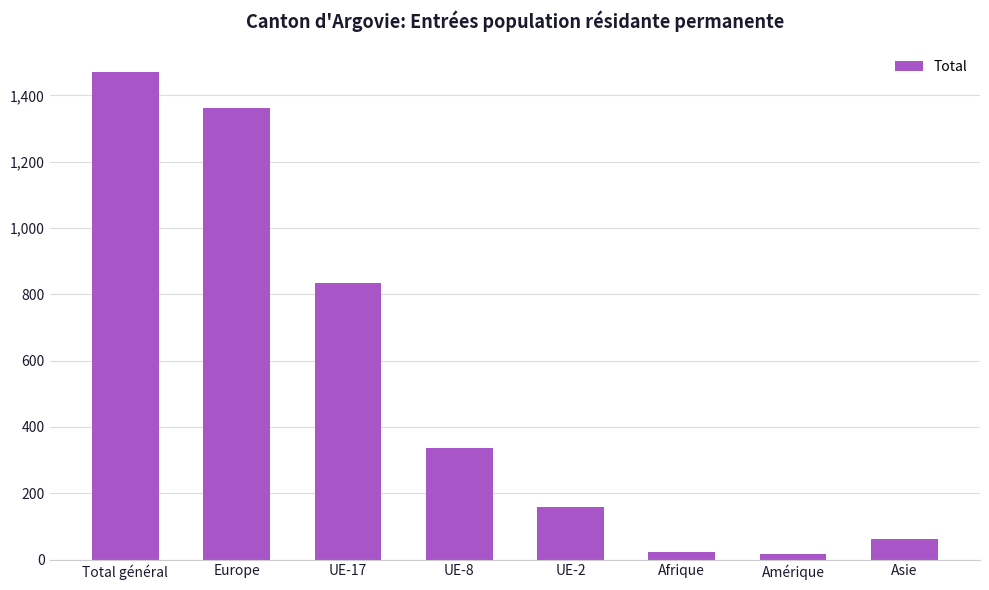

Is it true that the value at UE-8 is 106?

False